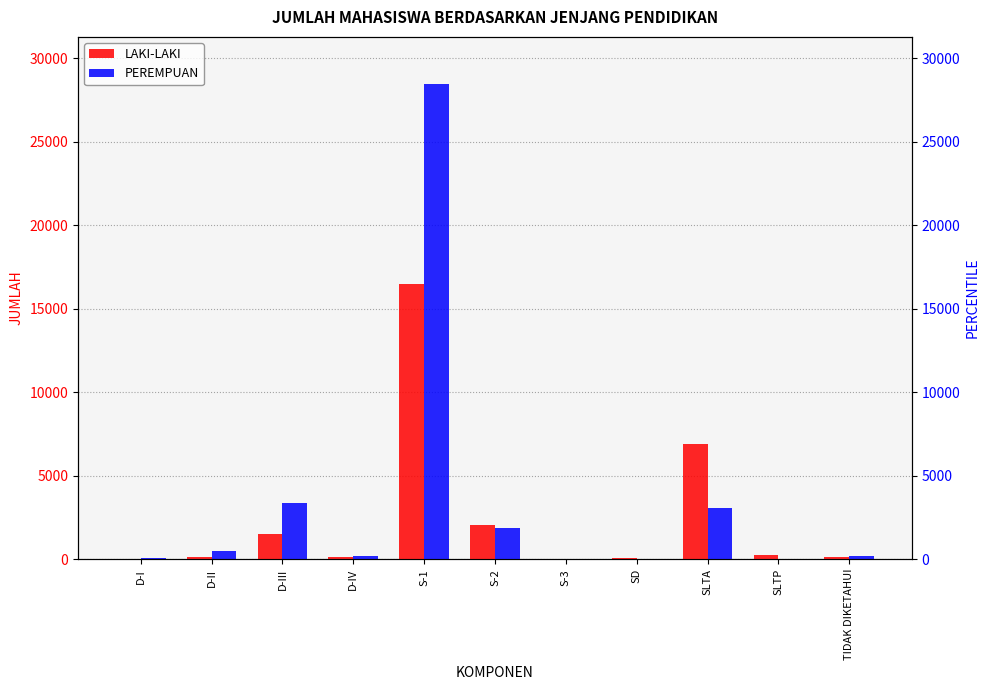

What is the total value across all series at S-1?

44907